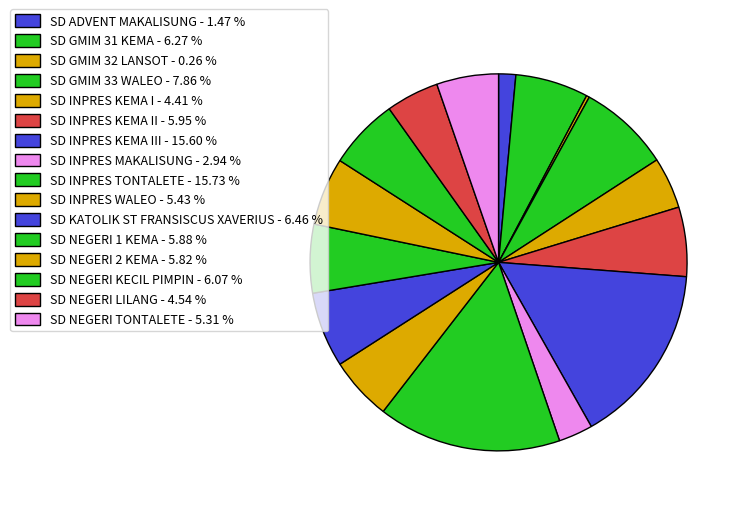

Is there any slice that represents more than half of the pie?

No